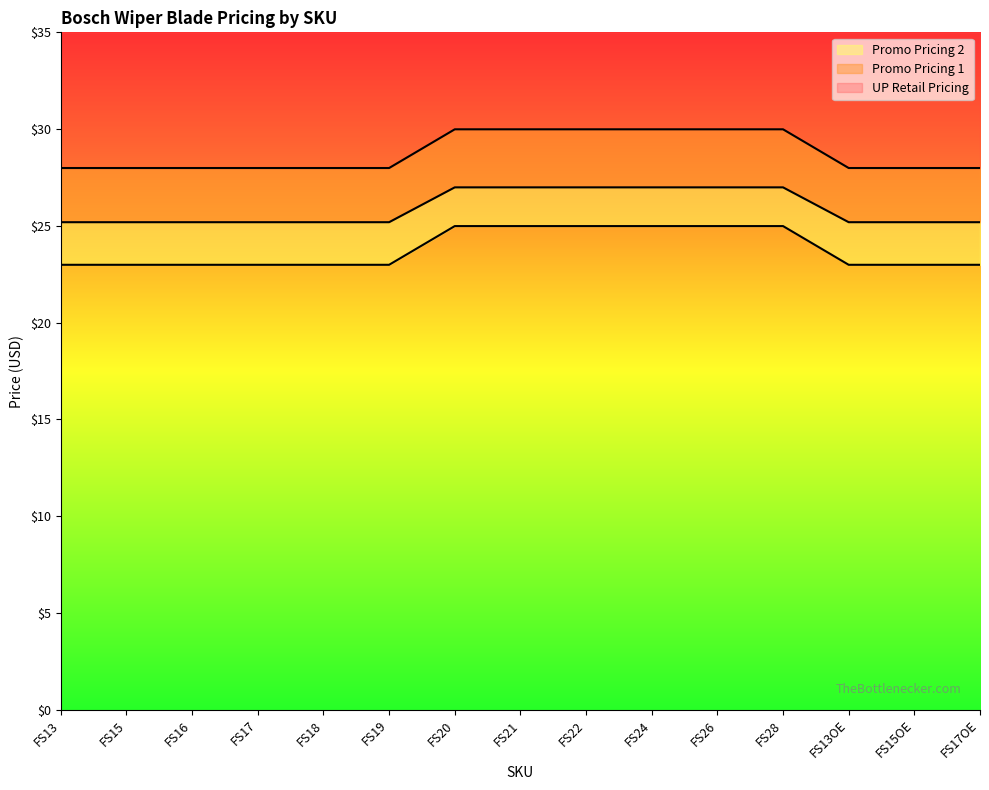

Reading left to right, list all the values displayed in this chart.

UP Retail Pricing: FS13=28.0	FS15=28.0	FS16=28.0	FS17=28.0	FS18=28.0	FS19=28.0	FS20=30.0	FS21=30.0	FS22=30.0	FS24=30.0	FS26=30.0	FS28=30.0	FS13OE=28.0	FS15OE=28.0	FS17OE=28.0
Promo Pricing 1: FS13=25.2	FS15=25.2	FS16=25.2	FS17=25.2	FS18=25.2	FS19=25.2	FS20=27.0	FS21=27.0	FS22=27.0	FS24=27.0	FS26=27.0	FS28=27.0	FS13OE=25.2	FS15OE=25.2	FS17OE=25.2
Promo Pricing 2: FS13=23.0	FS15=23.0	FS16=23.0	FS17=23.0	FS18=23.0	FS19=23.0	FS20=25.0	FS21=25.0	FS22=25.0	FS24=25.0	FS26=25.0	FS28=25.0	FS13OE=23.0	FS15OE=23.0	FS17OE=23.0